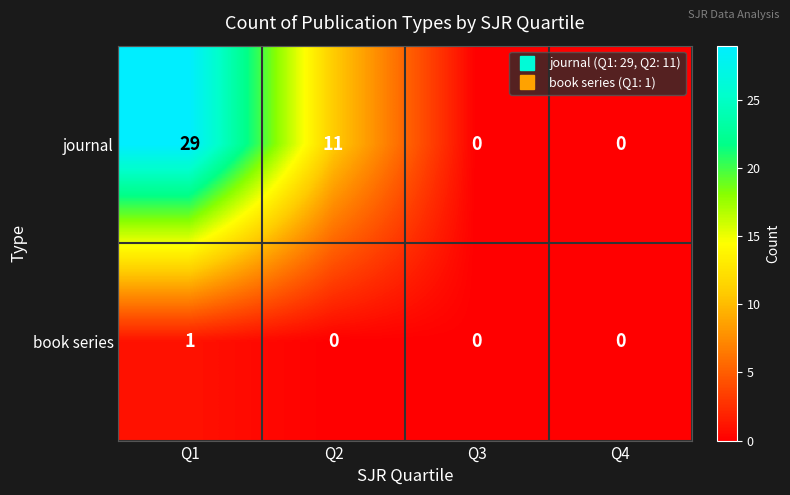

What is the average value of the journal series?

10